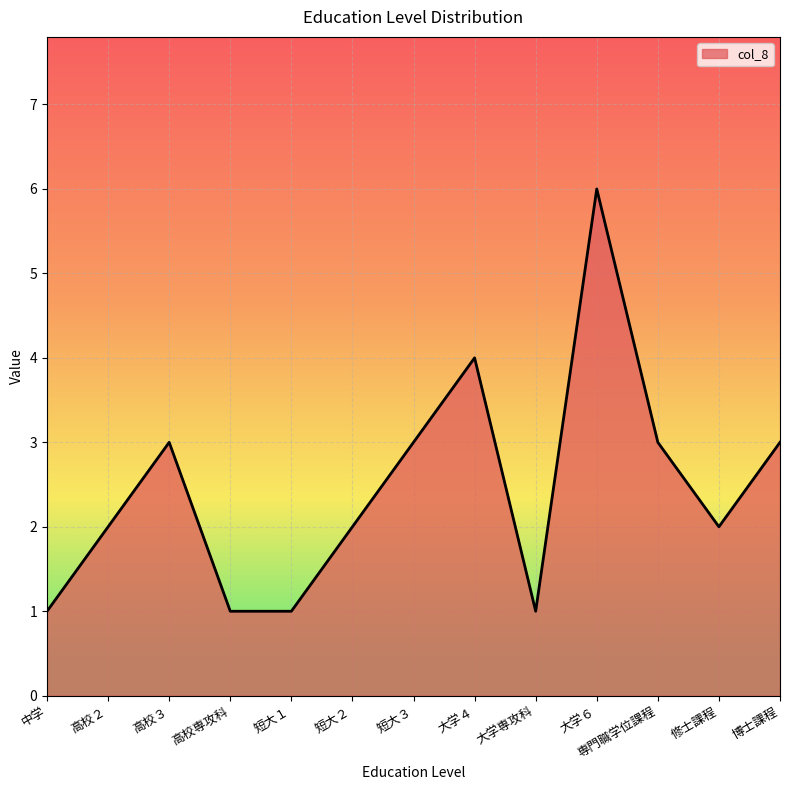

What position from the left is 修士課程?

12